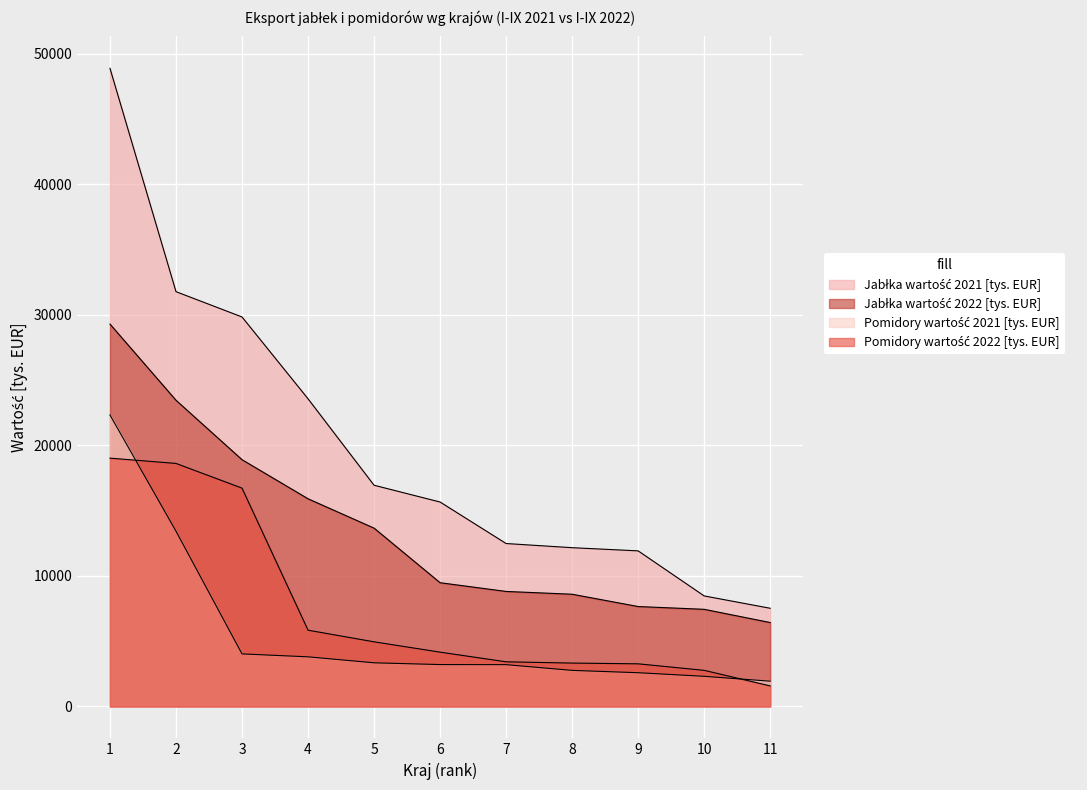

What are all the series names shown in the legend?

Jabłka wartość 2021 [tys. EUR], Jabłka wartość 2022 [tys. EUR], Pomidory wartość 2021 [tys. EUR], Pomidory wartość 2022 [tys. EUR]